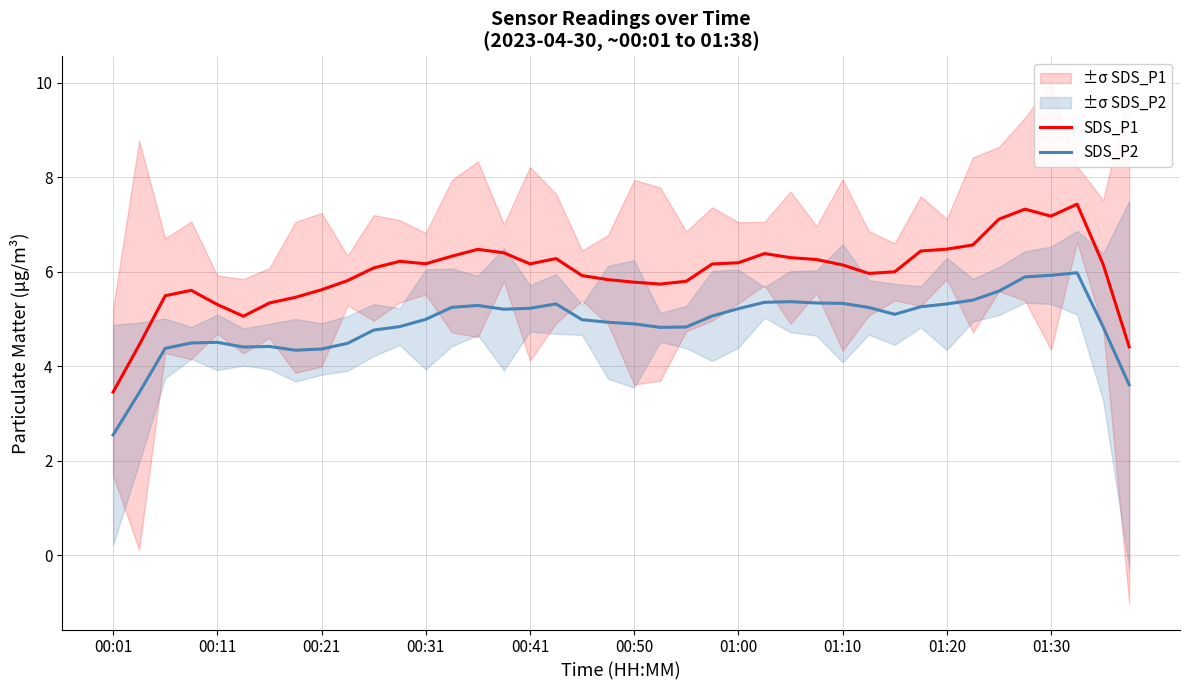

True or false: SDS_P1 and SDS_P2 cross at least once.

False